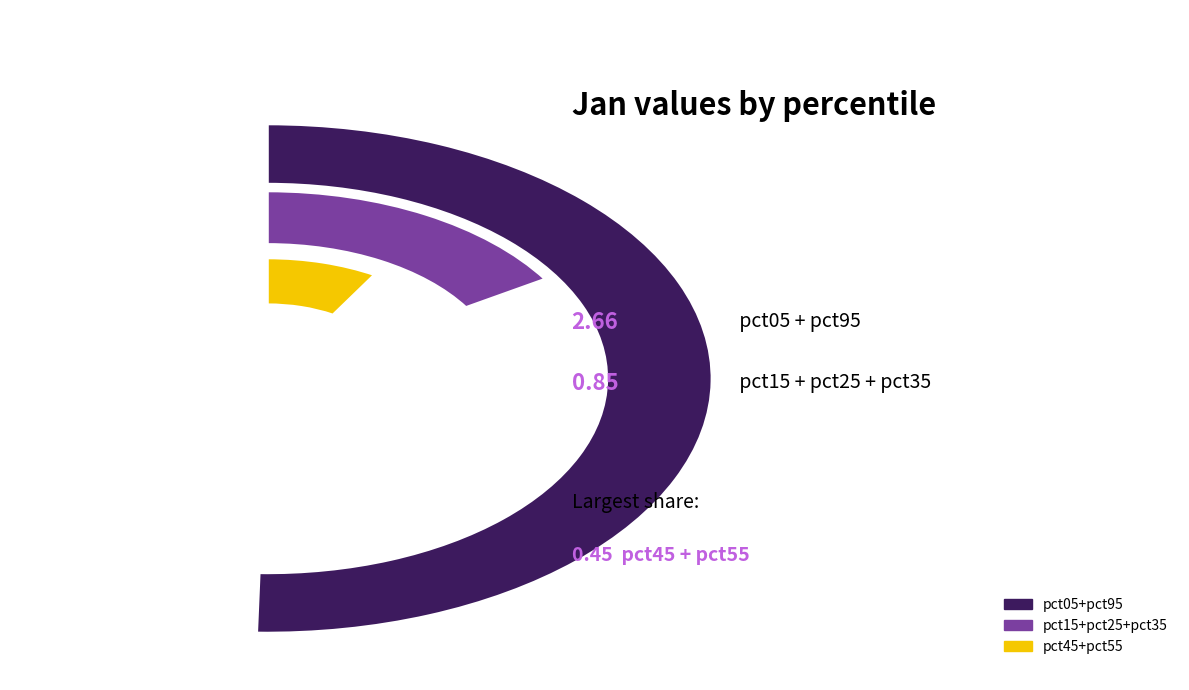

What portion of the pie excludes pct45?

95.2%